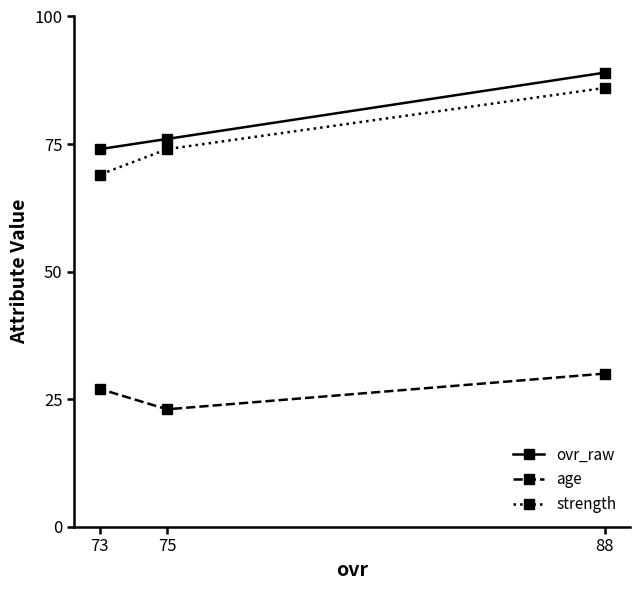

What is the value of the age point at the 3rd from the left?

30